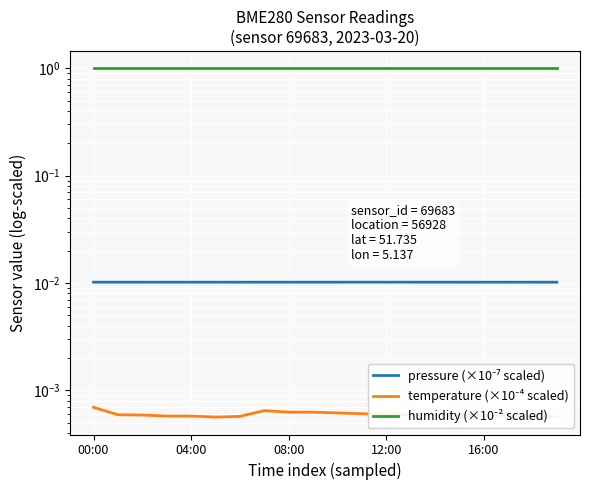

Which has a higher value, 12 or 13?

12